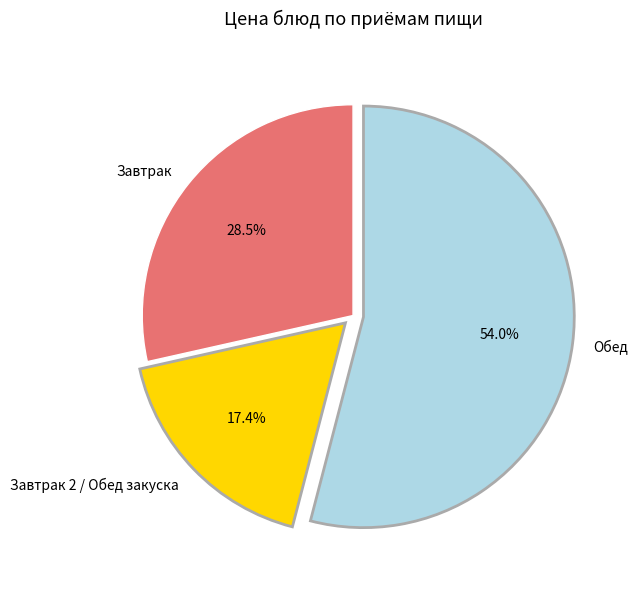

To the nearest percent, what is the difference between the largest and smallest slice percentages?

37%